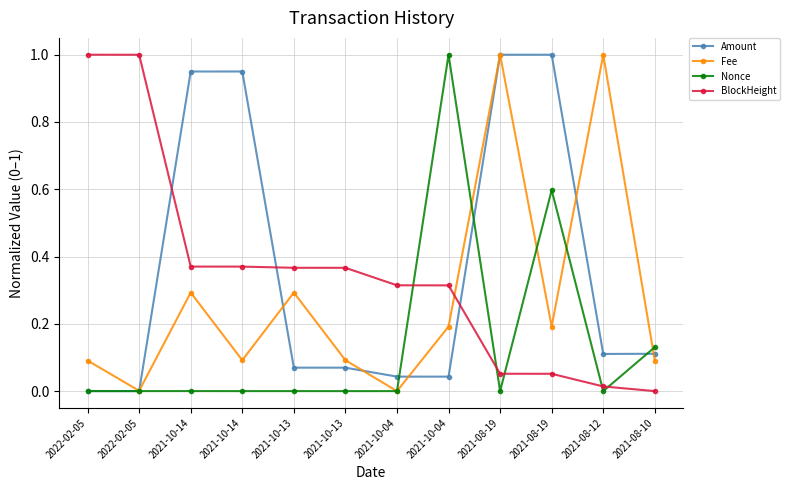

Reading left to right, what are all the values shown in this chart?

Amount: 0.0	0.0	1.0	1.0	0.1	0.1	0.0	0.0	1.0	1.0	0.1	0.1
Fee: 0.1	0.0	0.3	0.1	0.3	0.1	0.0	0.2	1.0	0.2	1.0	0.1
Nonce: 0.0	0.0	0.0	0.0	0.0	0.0	0.0	1.0	0.0	0.6	0.0	0.1
BlockHeight: 1.0	1.0	0.4	0.4	0.4	0.4	0.3	0.3	0.1	0.1	0.0	0.0